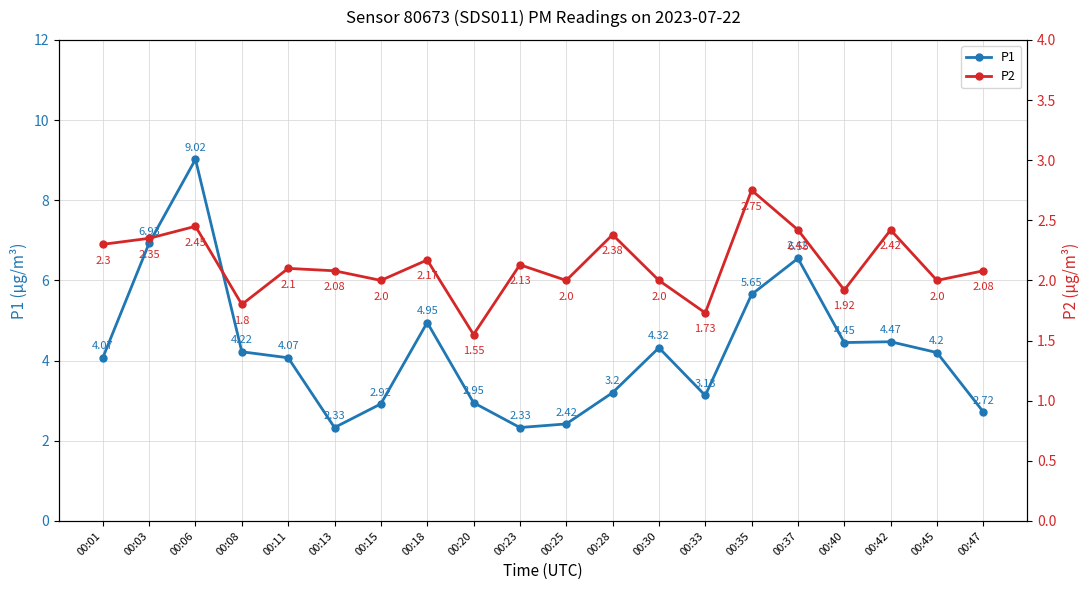

At which label is P1 closest to 5?

00:18